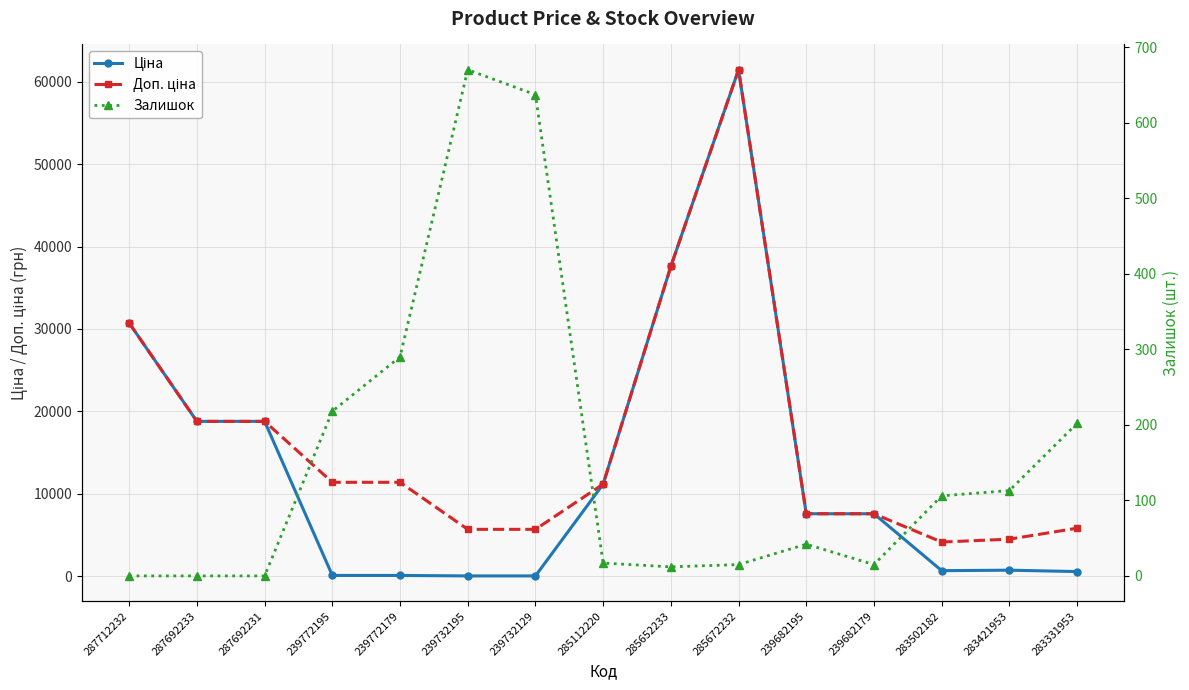

Reading left to right, extract all data points from this chart.

Ціна: 30717.1	18796.8	18796.8	114.1	114.1	57.0	57.0	11188.2	37593.6	61434.3	7596.5	7596.5	694.3	752.2	584.4
Доп. ціна: 30717.1	18796.8	18796.8	11410.0	11410.0	5705.0	5705.0	11188.2	37593.6	61434.3	7596.5	7596.5	4165.6	4513.3	5843.9
Залишок: 0.0	0.0	0.0	218.0	290.0	670.0	637.0	17.0	12.0	15.0	42.0	15.0	106.0	113.0	202.0